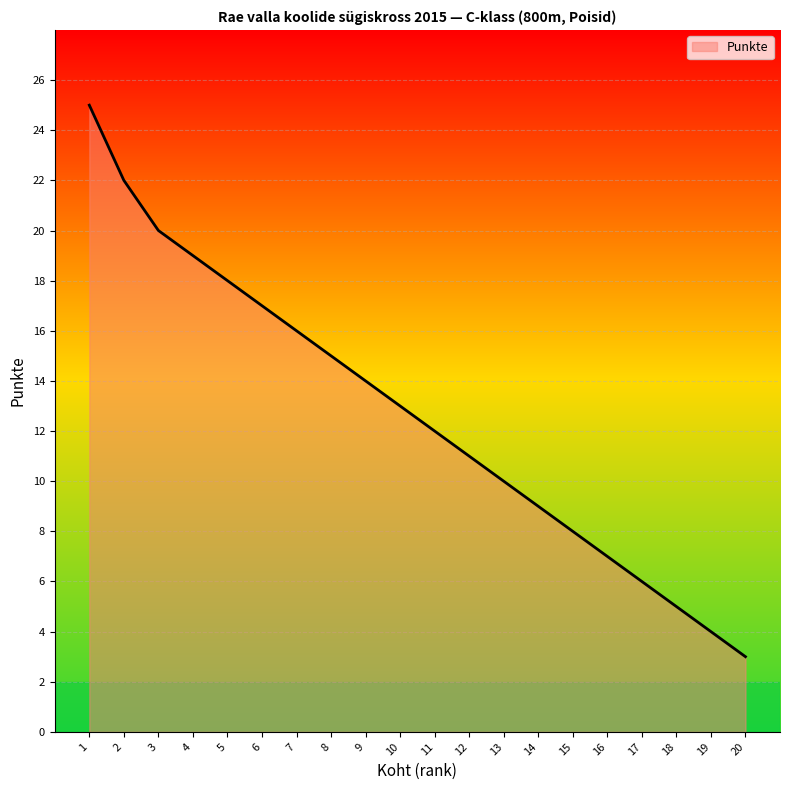

What is the change in value from 9 to 20?

-11